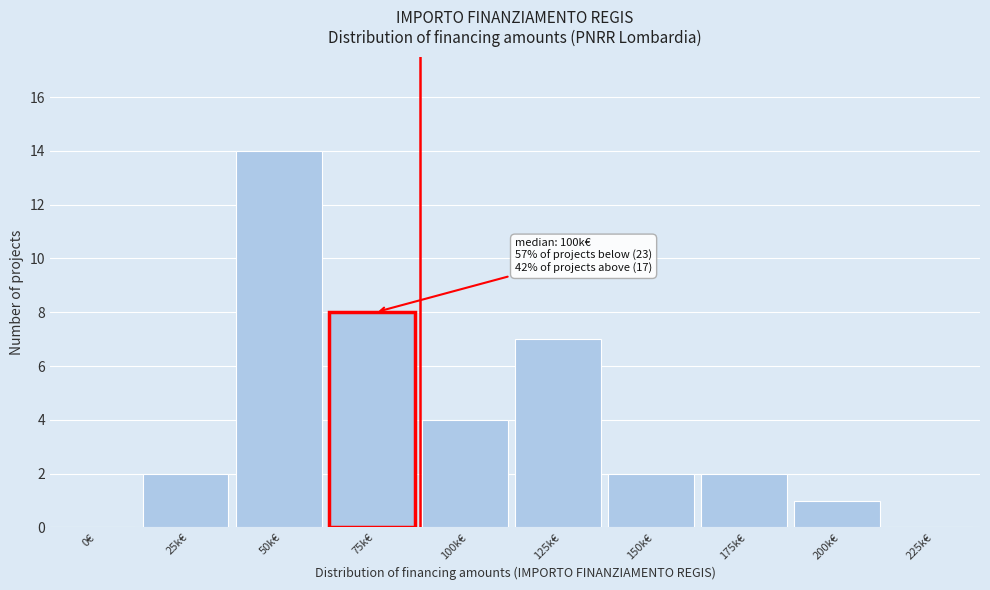

Reading left to right, extract all data points from this chart.

0€=0	25k€=2	50k€=14	75k€=8	100k€=4	125k€=7	150k€=2	175k€=2	200k€=1	225k€=0